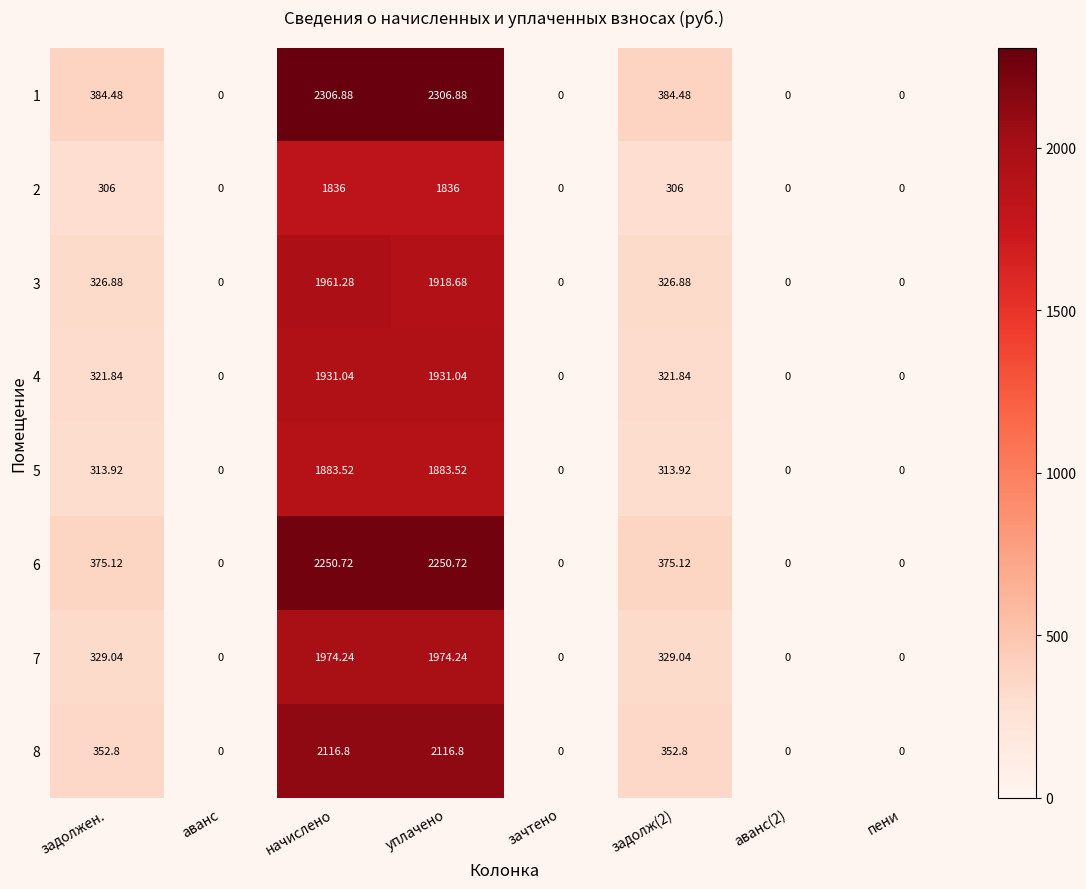

At which category is the sum across all series the highest?

начислено